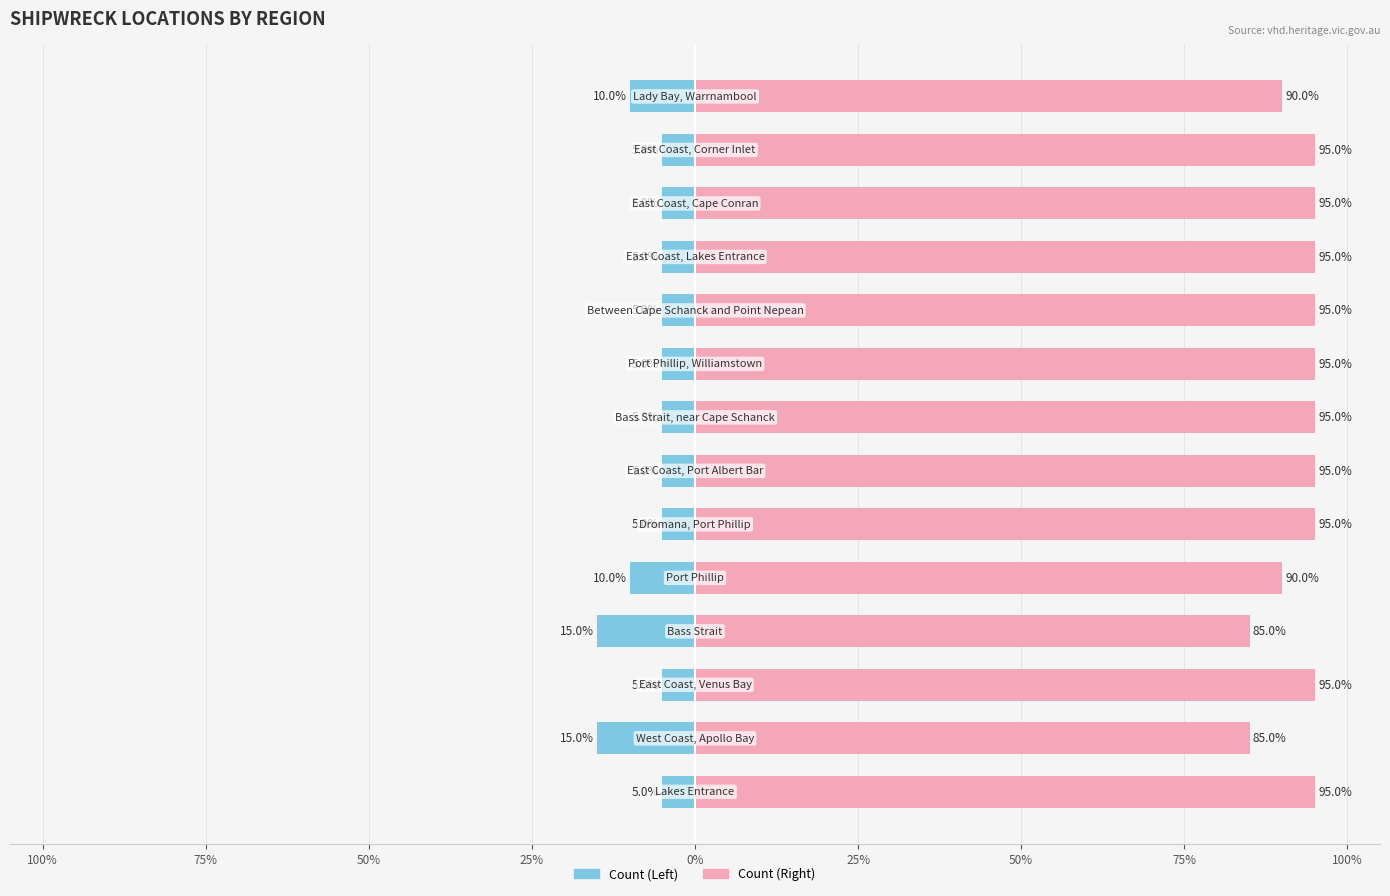

Which series has the largest range (max minus min)?

Count (normalized left)